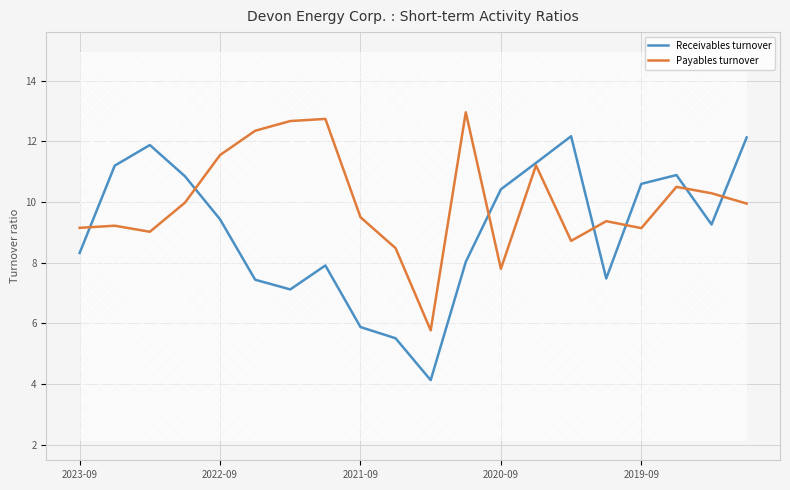

The value of Receivables turnover at 2019-09 is 10.6. True or false?

True